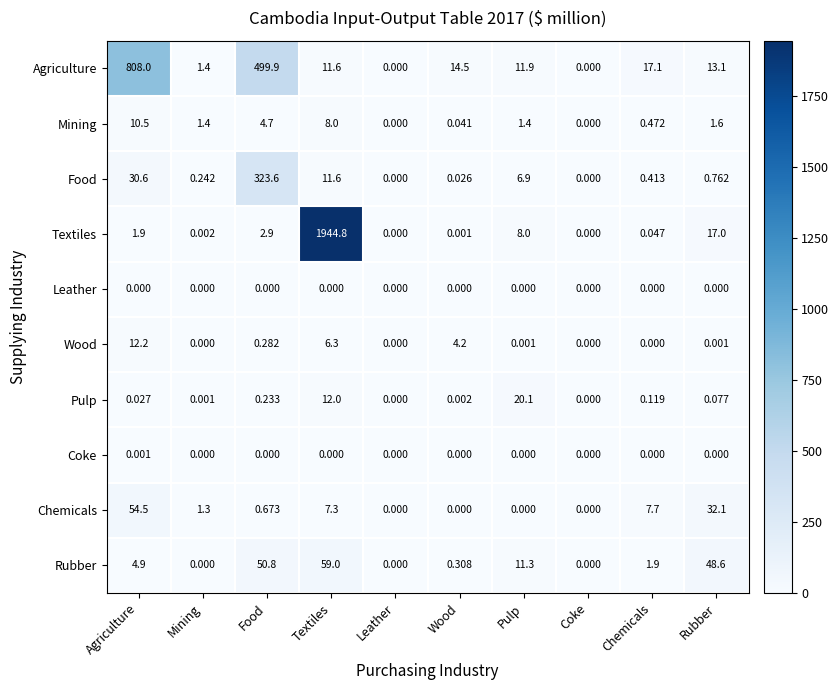

What is the total value across all series at Textiles?

2060.6